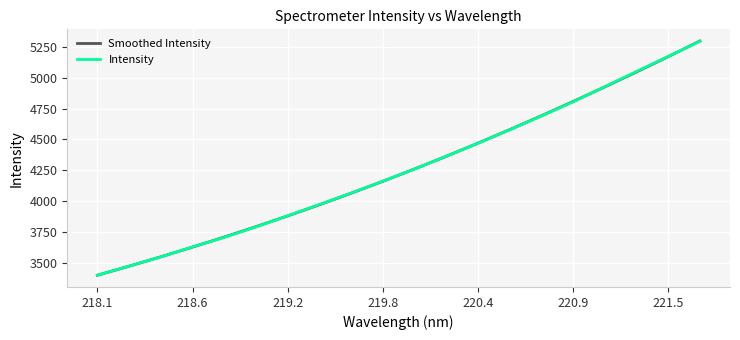

What is the maximum value for Smoothed Intensity?

5296.0